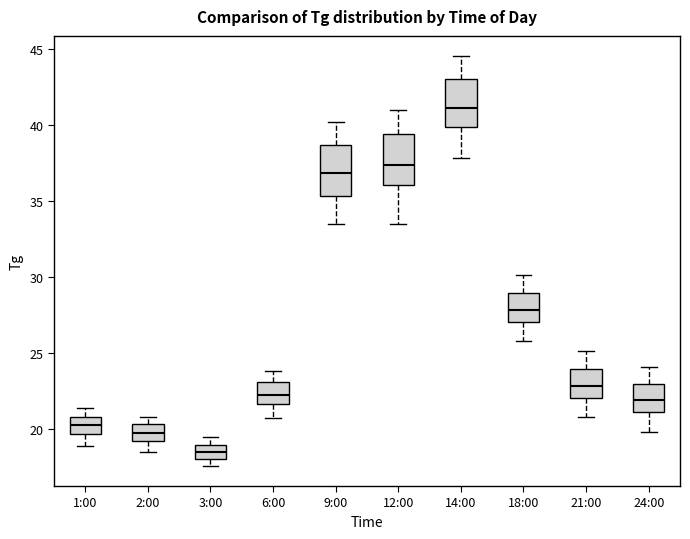

Where does the upper whisker of the box for 21:00 end on the y-axis? The values are not printed on the chart, so give them approximately, as read against the axis.

25.0